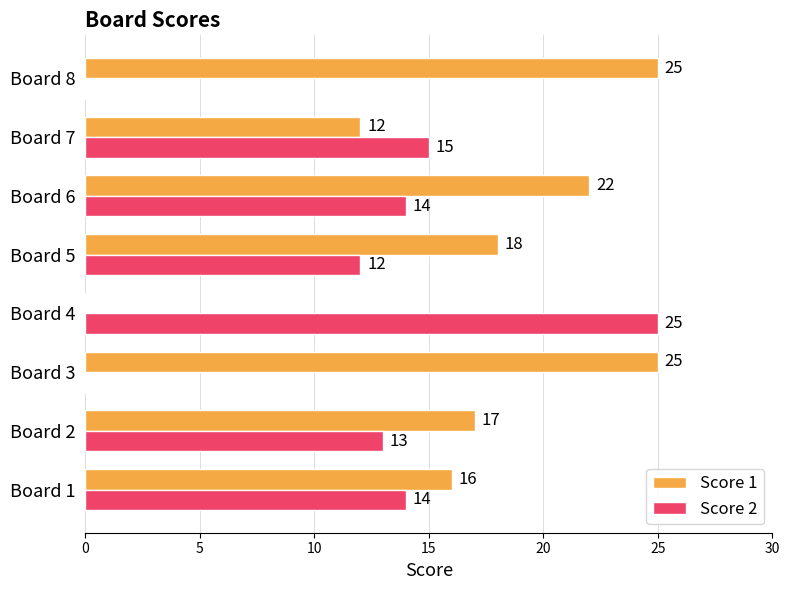

What is the total value across all series at Board 7?

27